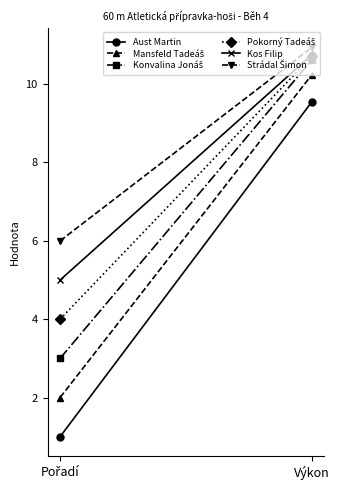

Reading left to right, what are all the values shown in this chart?

Aust Martin: Pořadí=1.0	Výkon=9.6
Mansfeld Tadeáš: Pořadí=2.0	Výkon=10.2
Konvalina Jonáš: Pořadí=3.0	Výkon=10.6
Pokorný Tadeáš: Pořadí=4.0	Výkon=10.7
Kos Filip: Pořadí=5.0	Výkon=10.8
Strádal Šimon: Pořadí=6.0	Výkon=10.9